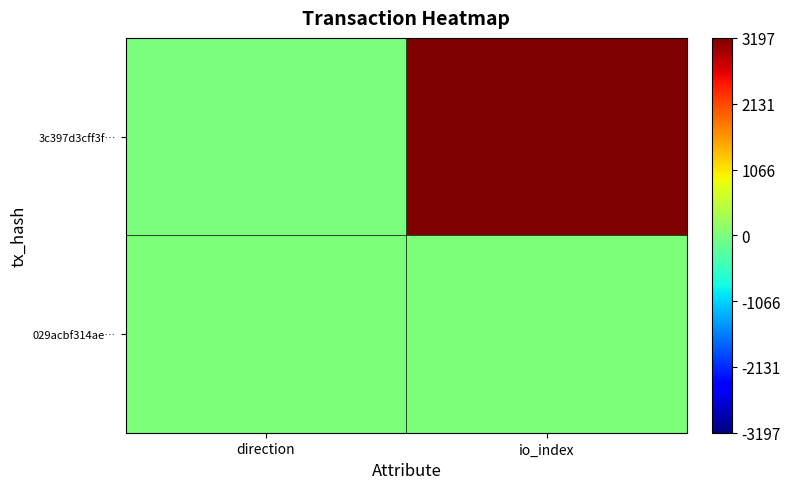

What is the difference between the highest and lowest values at io_index?

3182